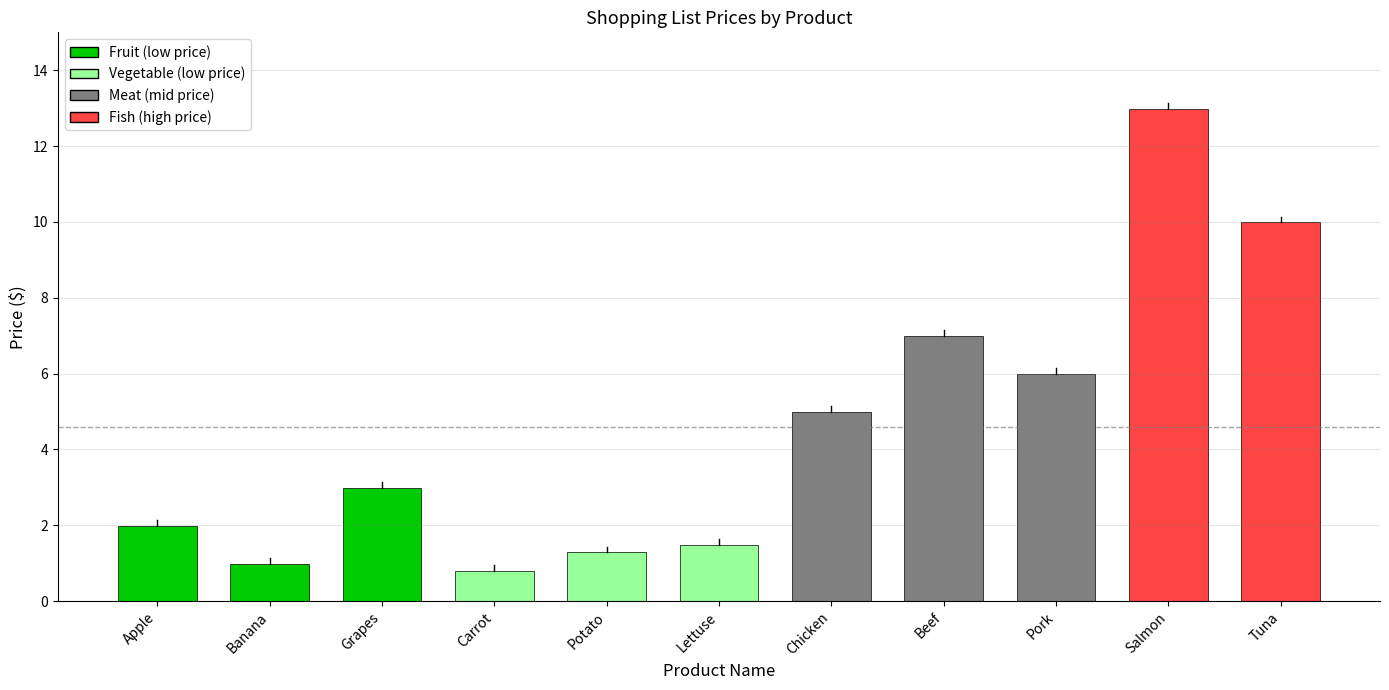

What is the label of the 6th bar from the right?

Lettuse